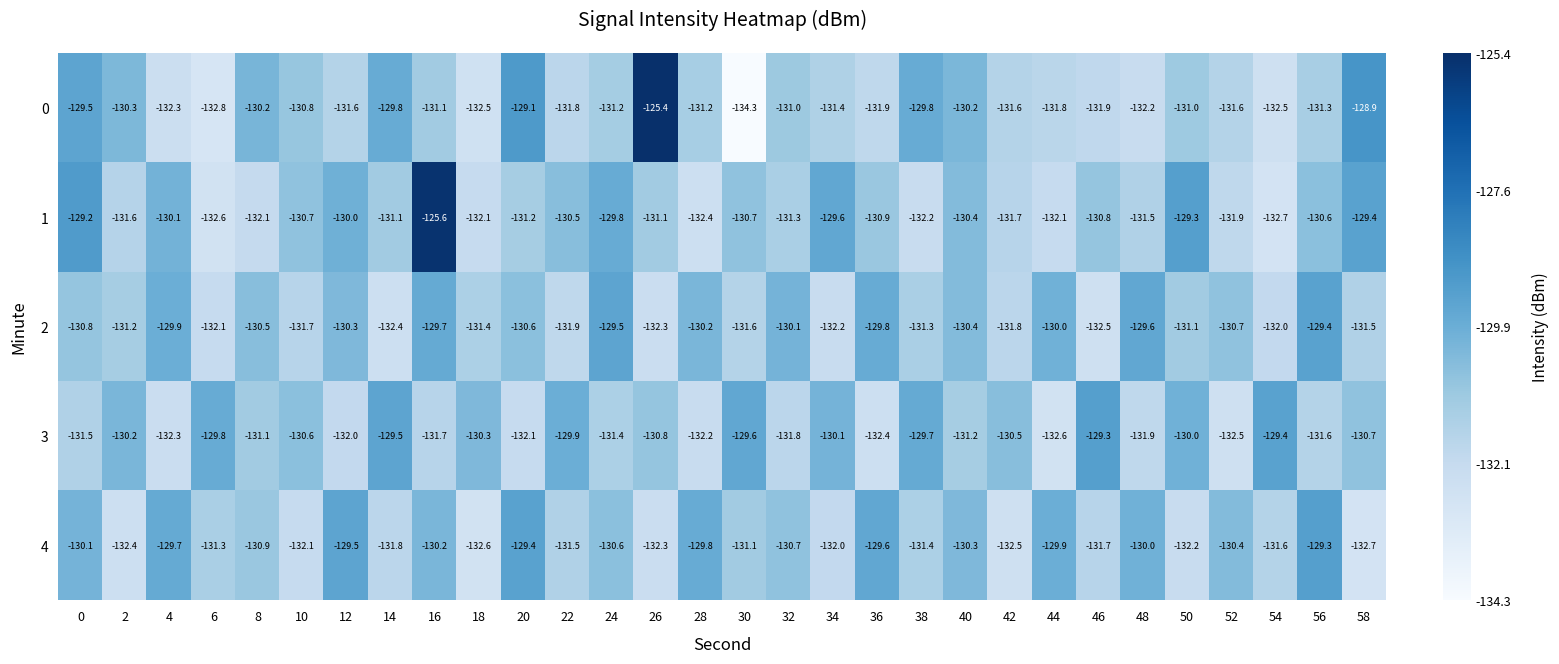

What is the difference between the highest and lowest values at 30?

4.7